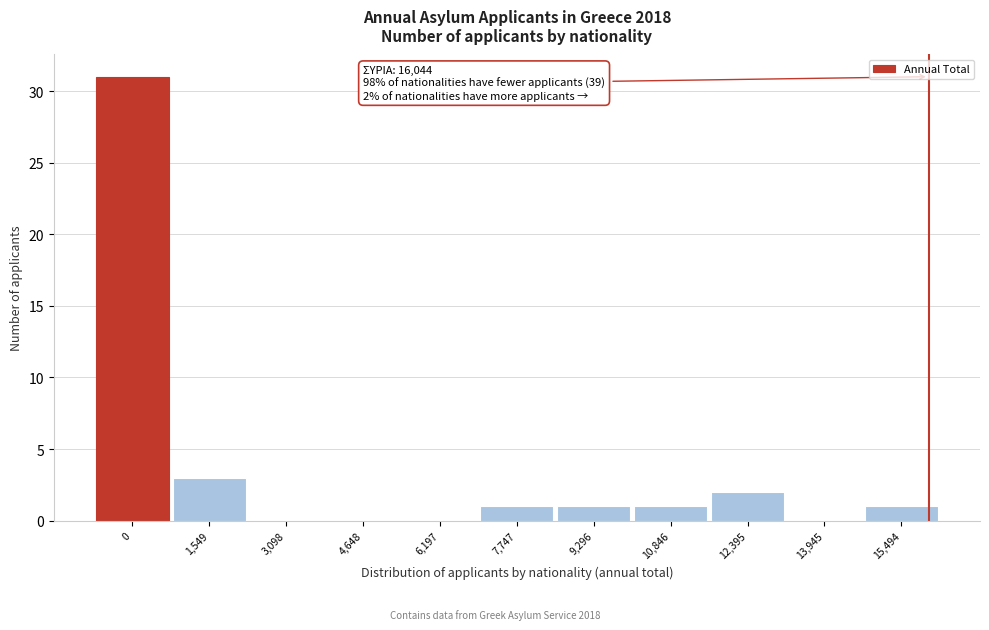

Reading left to right, transcribe all the data shown in this chart.

0=31	1,549=3	3,098=0	4,648=0	6,197=0	7,747=1	9,296=1	10,846=1	12,395=2	13,945=0	15,494=1